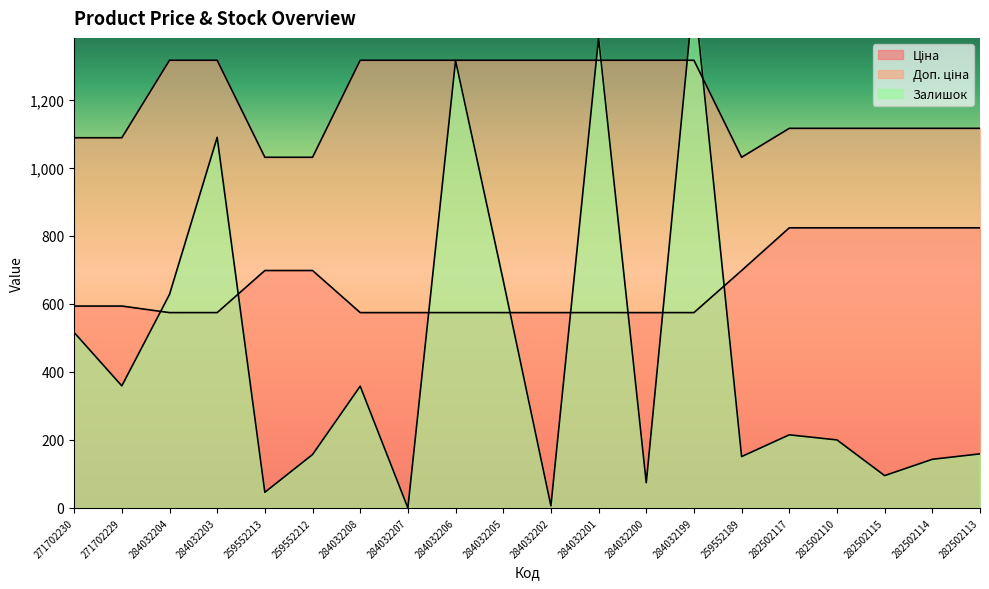

Reading left to right, transcribe all the data shown in this chart.

Ціна: 271702230=593.8	271702229=593.8	284032204=574.5	284032203=574.5	259552213=698.3	259552212=698.3	284032208=574.5	284032207=574.5	284032206=574.5	284032205=574.5	284032202=574.5	284032201=574.5	284032200=574.5	284032199=574.5	259552189=698.3	282502117=823.9	282502110=823.9	282502115=823.9	282502114=823.9	282502113=823.9
Доп. ціна: 271702230=1088.8	271702229=1088.8	284032204=1316.7	284032203=1316.7	259552213=1031.4	259552212=1031.4	284032208=1316.7	284032207=1316.7	284032206=1316.7	284032205=1316.7	284032202=1316.7	284032201=1316.7	284032200=1316.7	284032199=1316.7	259552189=1031.4	282502117=1116.5	282502110=1116.5	282502115=1116.5	282502114=1116.5	282502113=1116.5
Залишок: 271702230=516.0	271702229=359.0	284032204=628.0	284032203=1090.0	259552213=46.0	259552212=157.0	284032208=358.0	284032207=0.0	284032206=1316.0	284032205=669.0	284032202=6.0	284032201=1382.0	284032200=74.0	284032199=1520.0	259552189=151.0	282502117=215.0	282502110=200.0	282502115=95.0	282502114=143.0	282502113=159.0